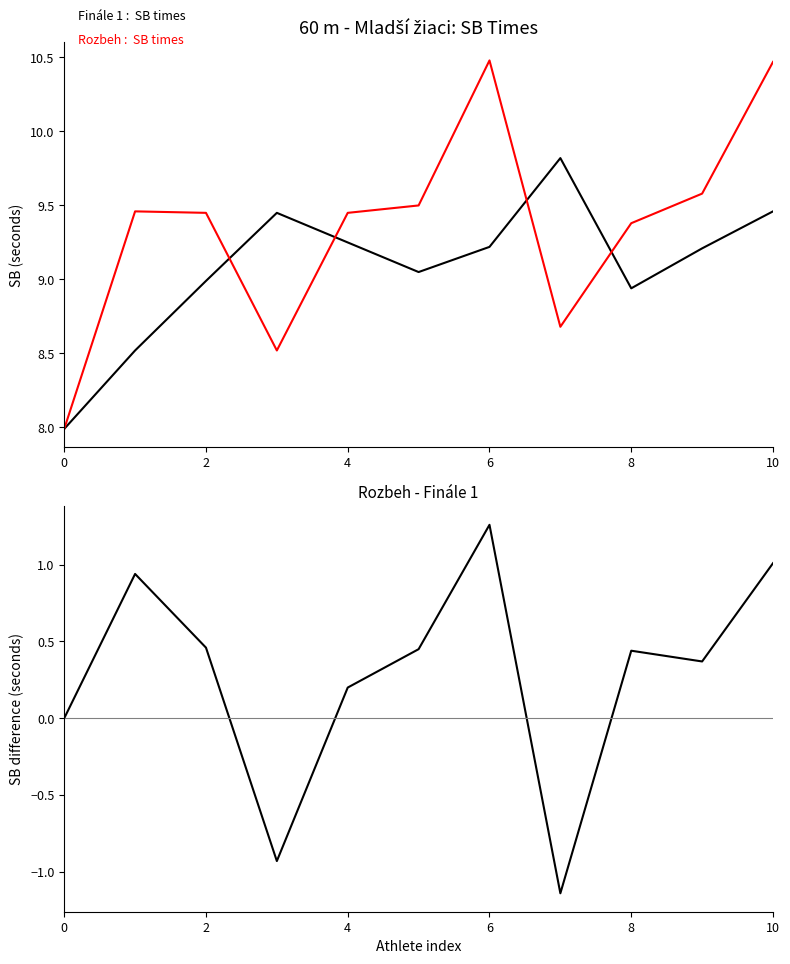

Which series has the largest total across all categories?

Rozbeh